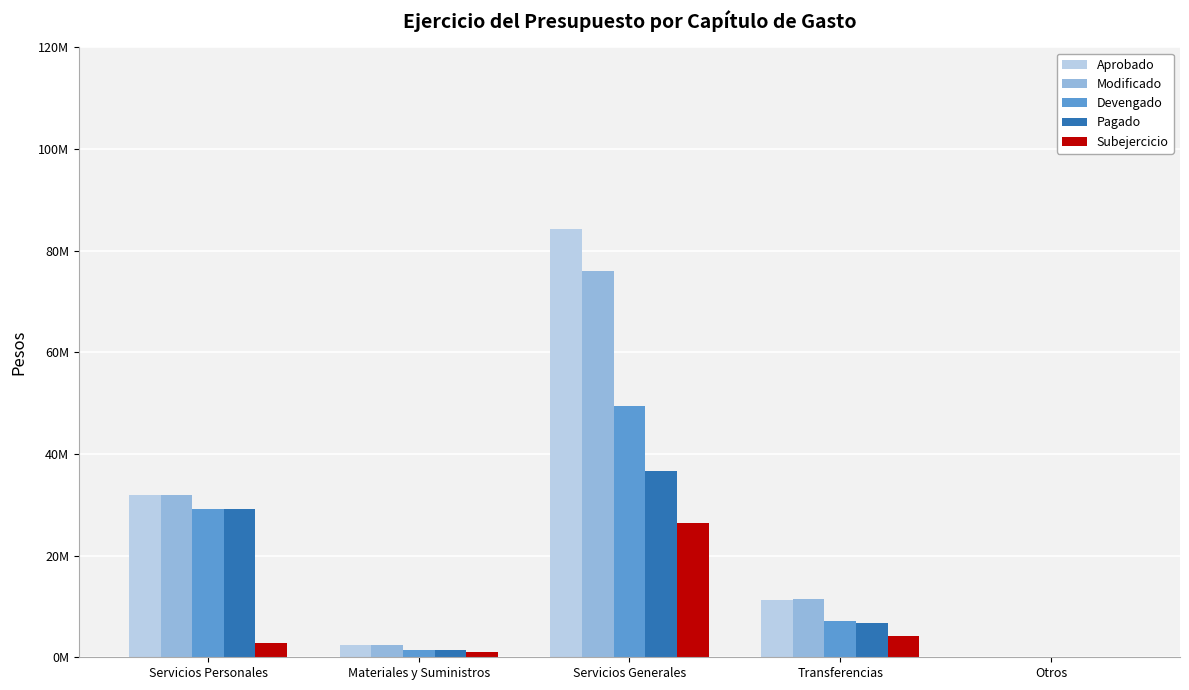

What is the lowest value of the Subejercicio series?

110000.0